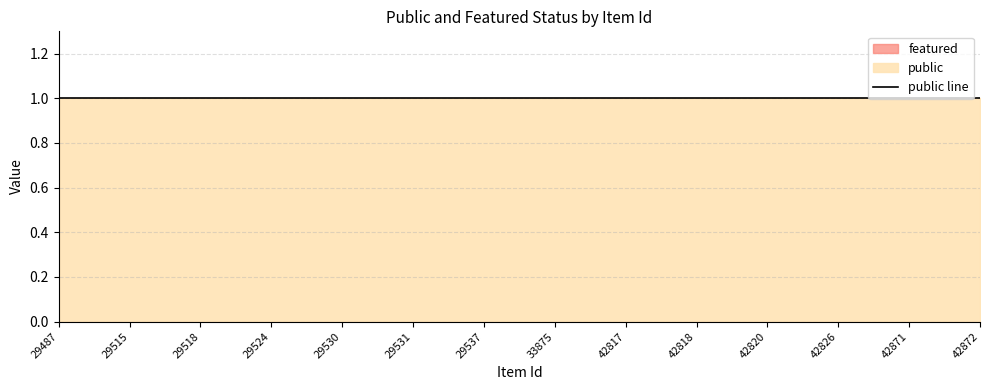

True or false: featured has more than 2 interior local peaks.

False